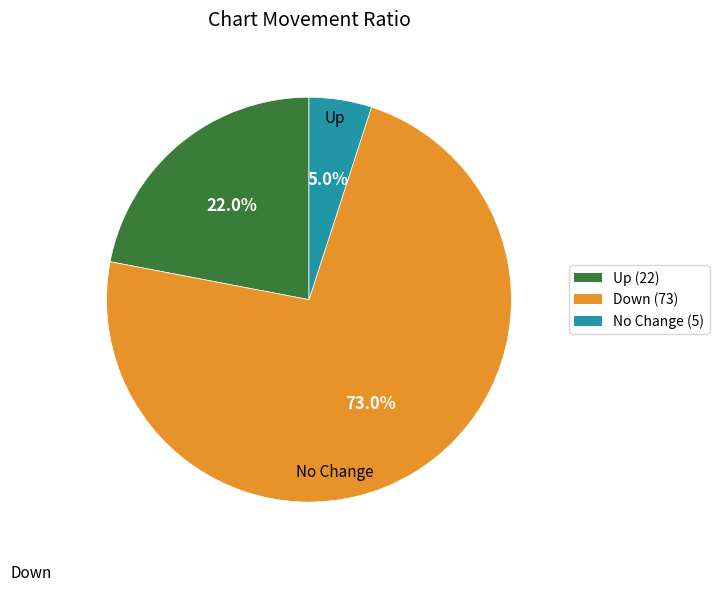

Which category accounts for the majority?

Down (73)